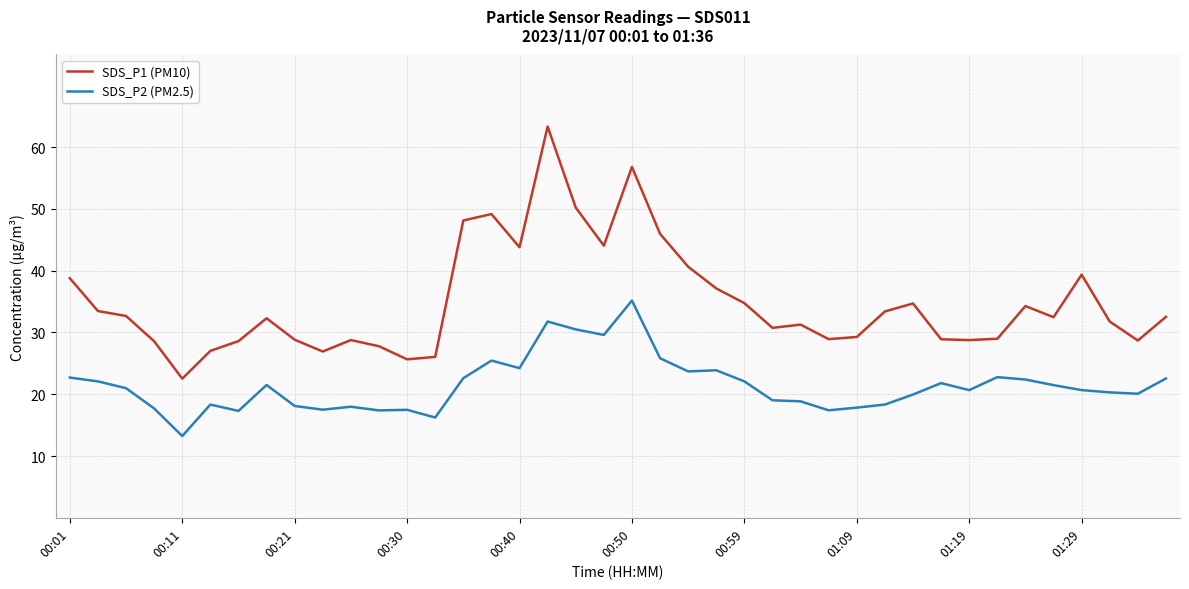

What is the greatest value displayed?

63.3